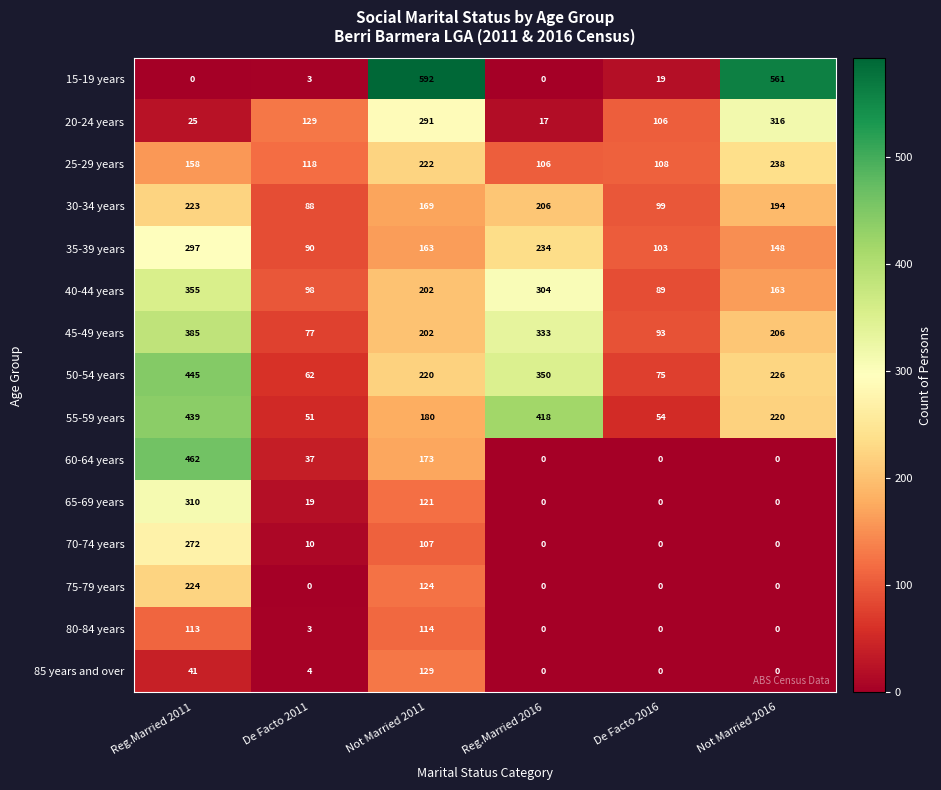

What is the difference between the maximum and minimum values in the 60-64 years series?

462